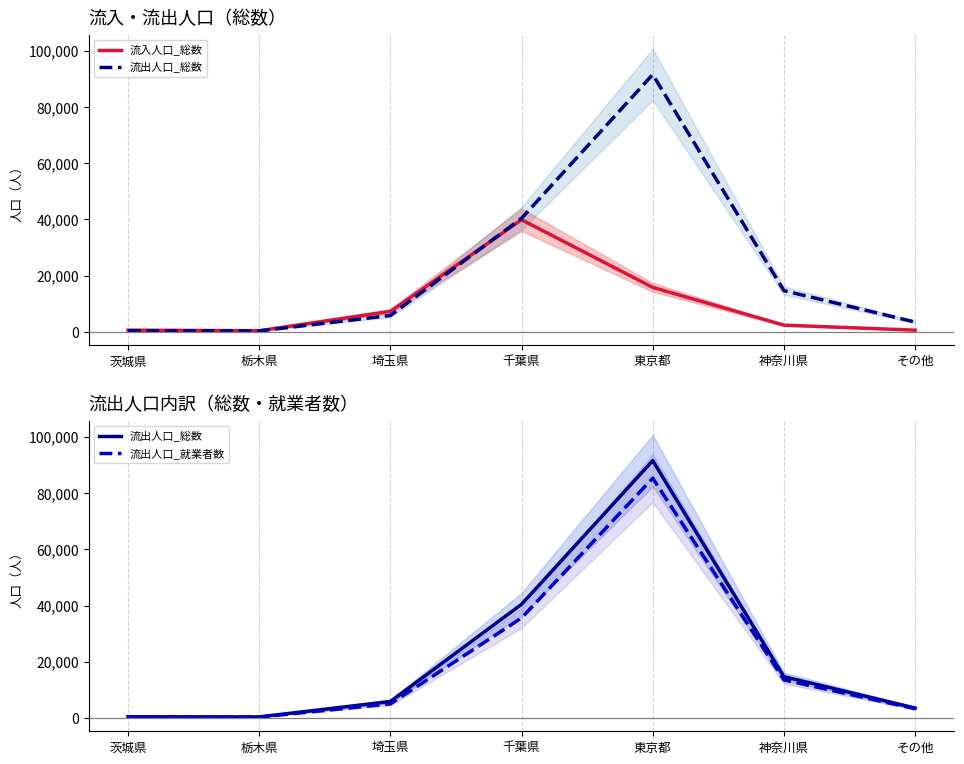

Rank the categories by 流入人口_総数 value from highest to lowest.

千葉県, 東京都, 埼玉県, 神奈川県, その他, 茨城県, 栃木県